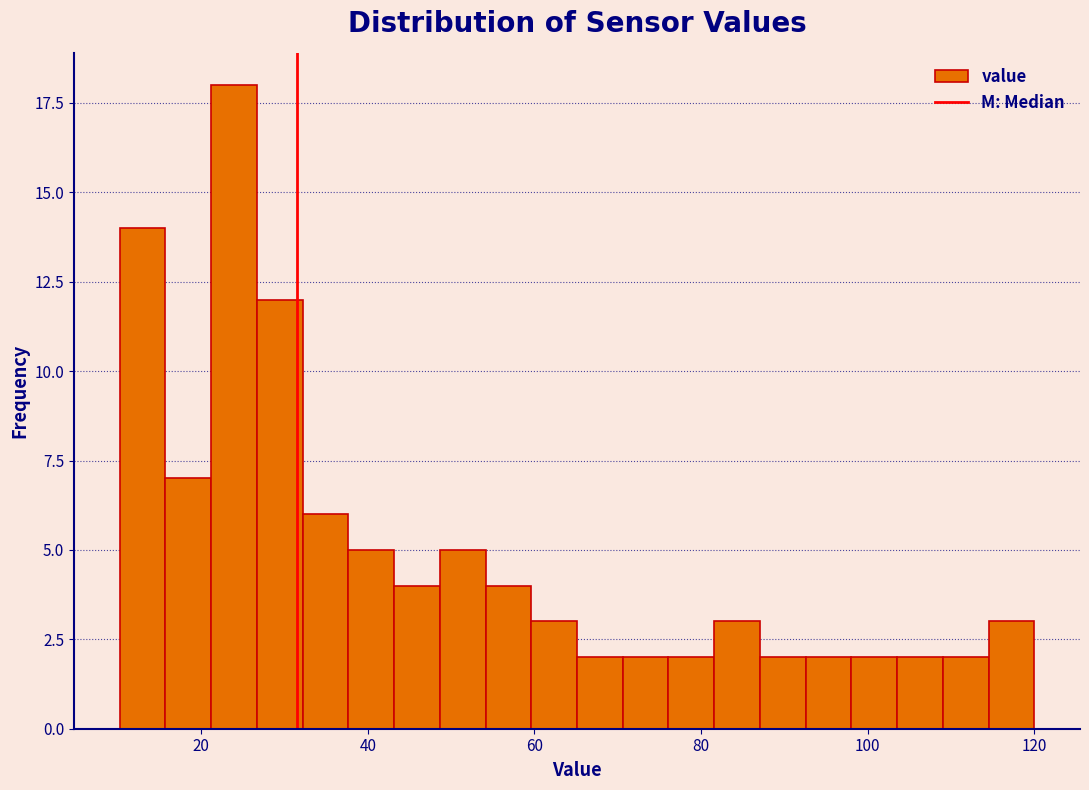

Around what value on the x-axis is the tallest bar? Give the approximate position of its centre, as read against the axis.

24